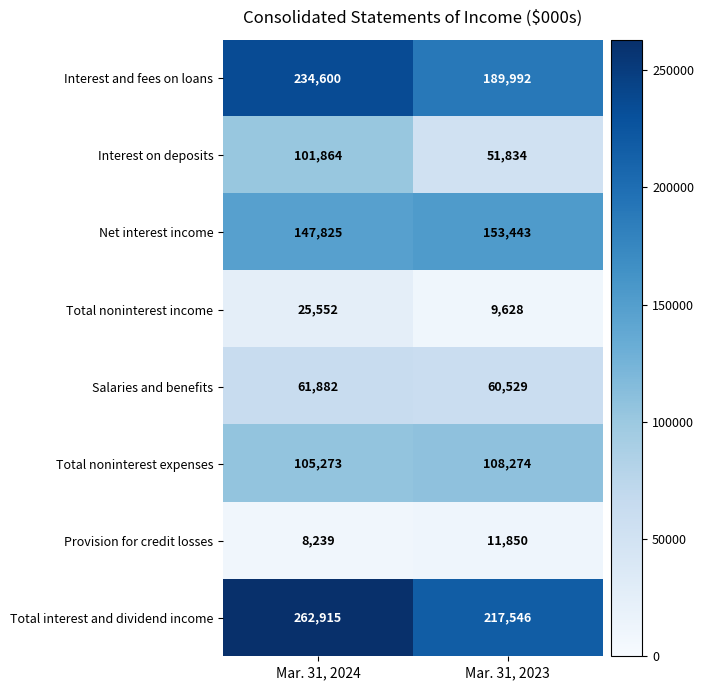

Which label corresponds to the smallest value in the chart?

Mar. 31, 2024